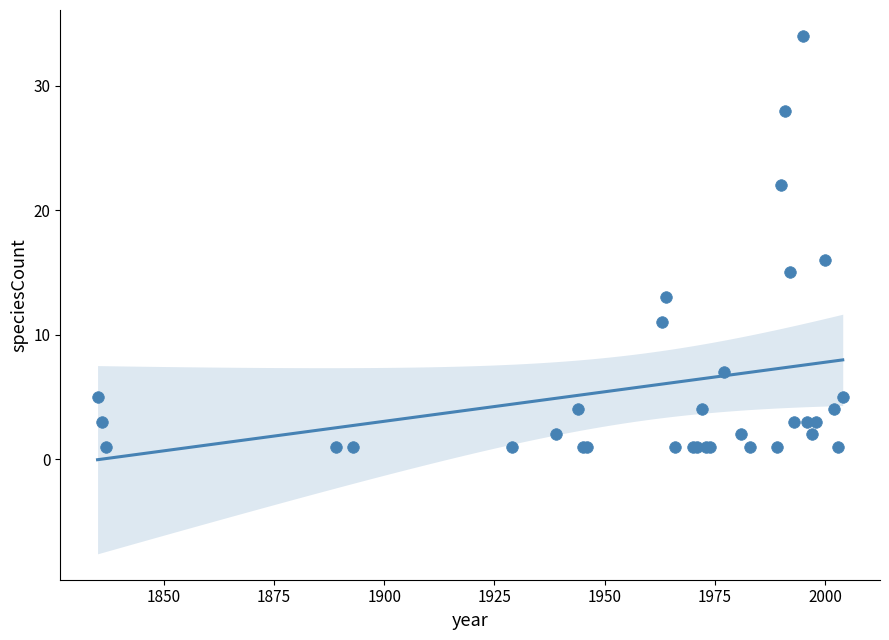

What Y value in the scatter plot is closest to 17?

16